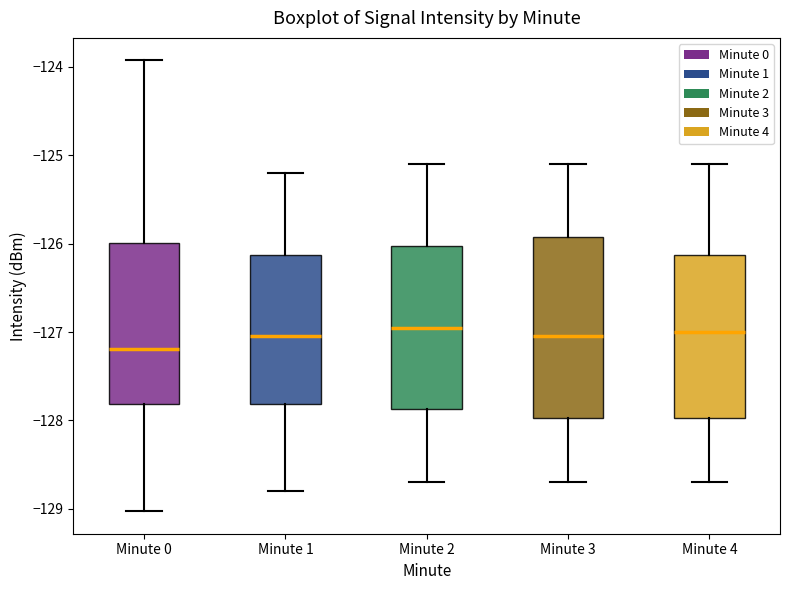

Which box is the tallest, from its lower edge to its upper edge?

Minute 3